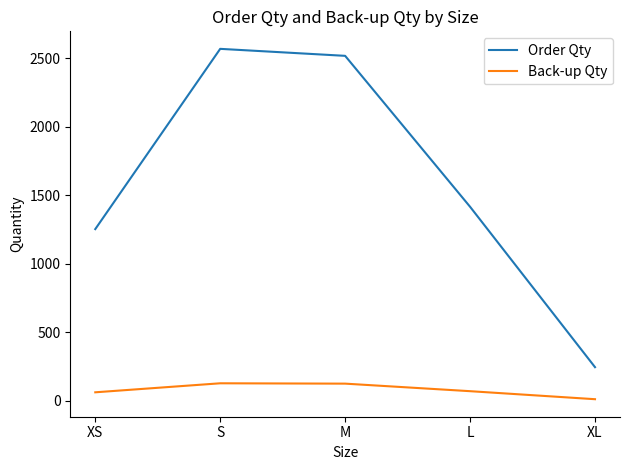

True or false: Back-up Qty and Order Qty cross at least once.

False